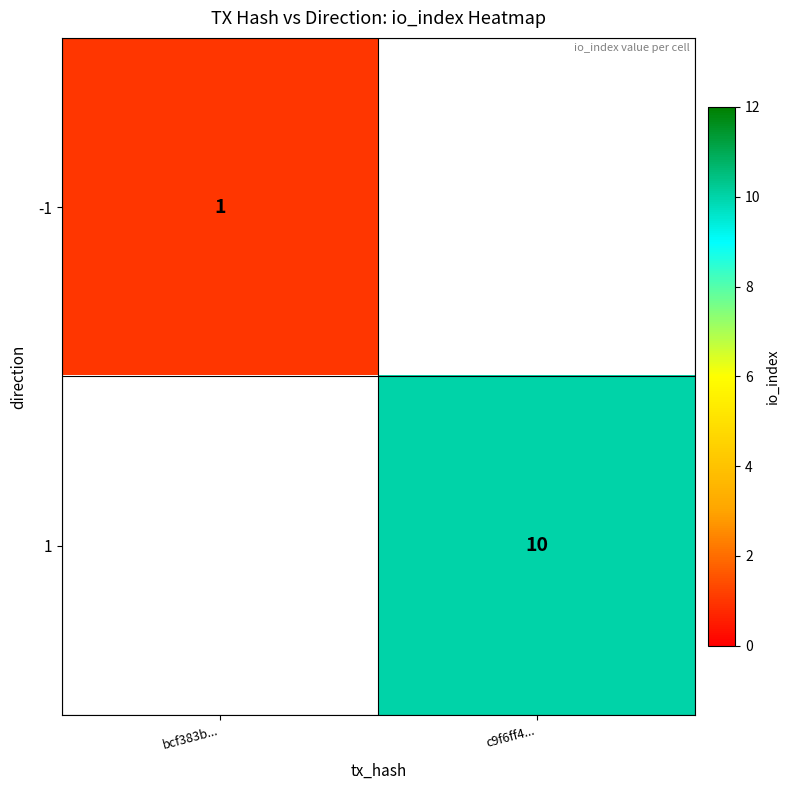

True or false: -1 has a value of 1 at bcf383b....

True